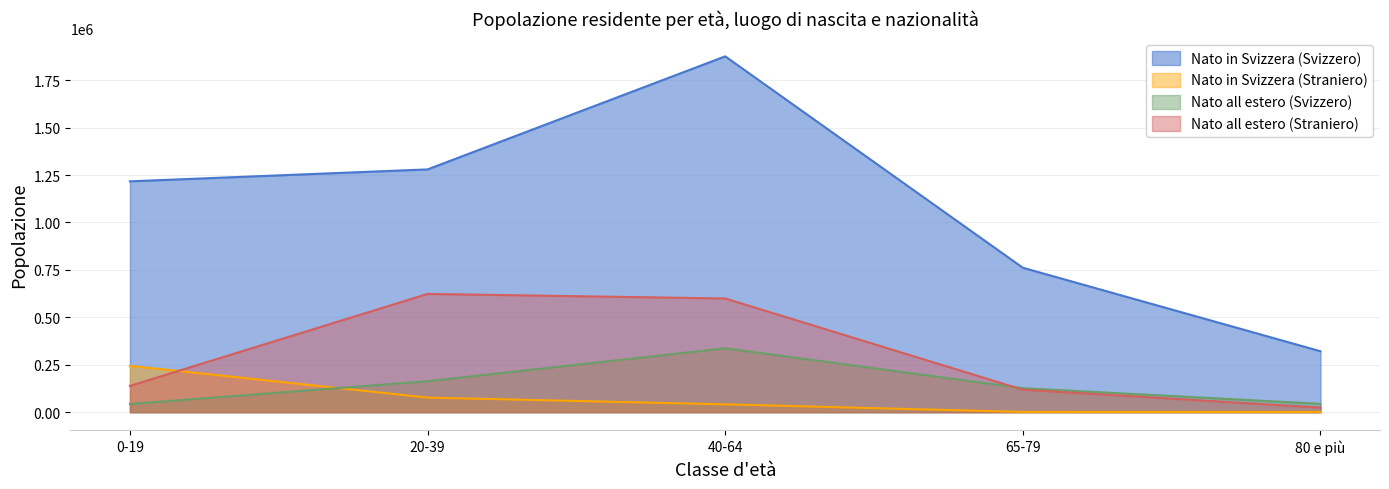

How many distinct data groups are displayed?

4